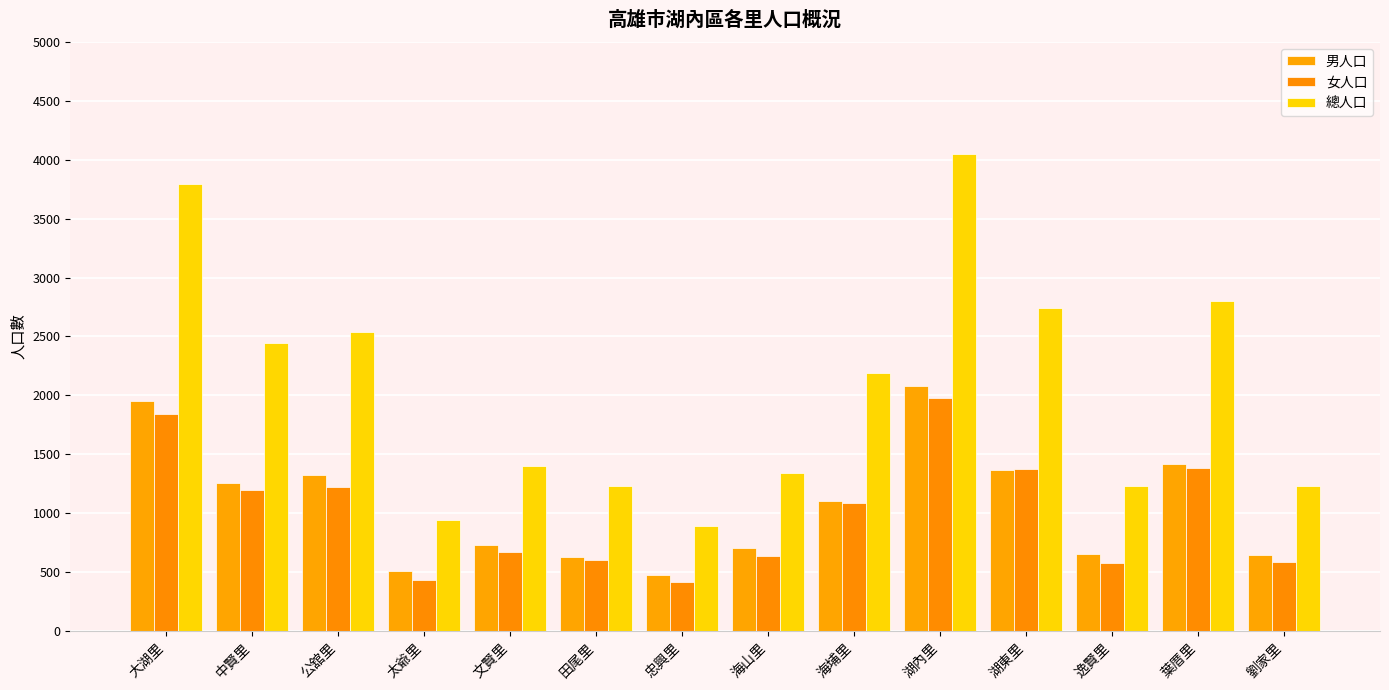

How many bars are there in total?

42